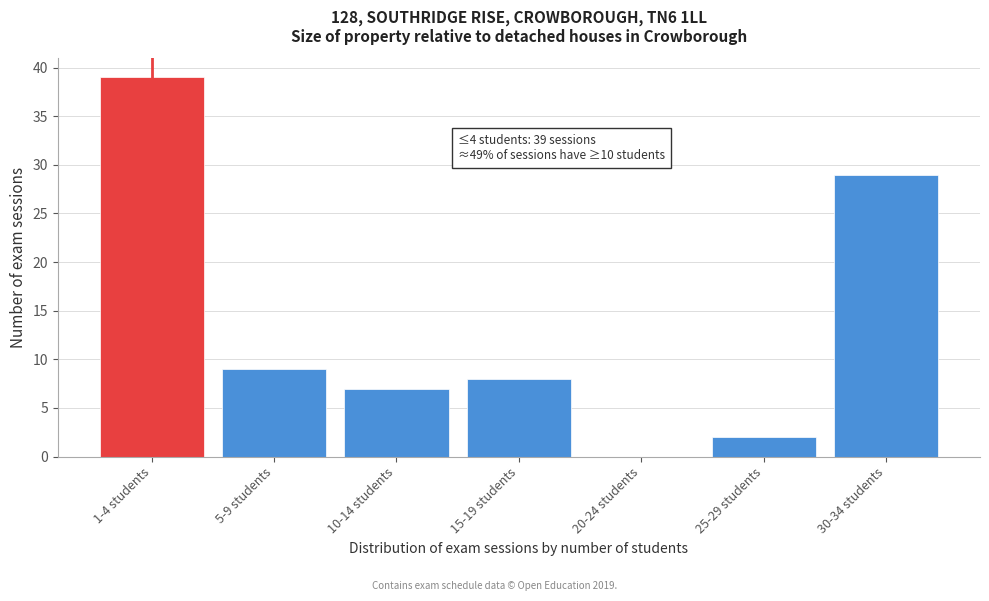

Reading left to right, what are all the values shown in this chart?

1-4 students=39	5-9 students=9	10-14 students=7	15-19 students=8	20-24 students=0	25-29 students=2	30-34 students=29